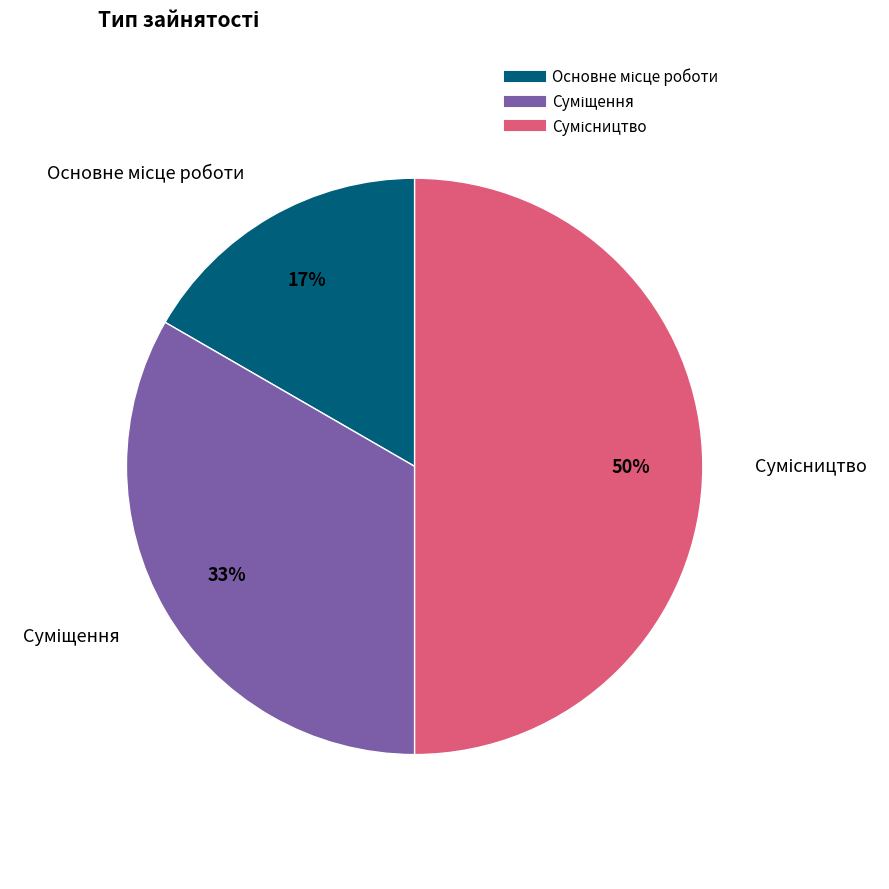

To the nearest percent, what is the difference between the largest and smallest slice percentages?

33%